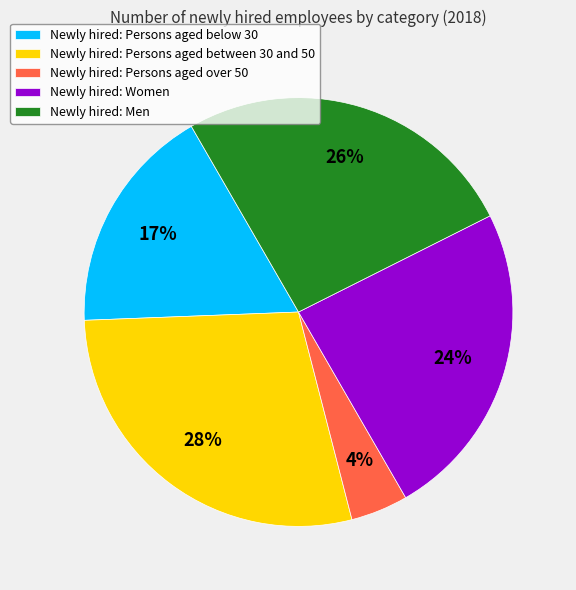

How many segments does this pie chart have?

5